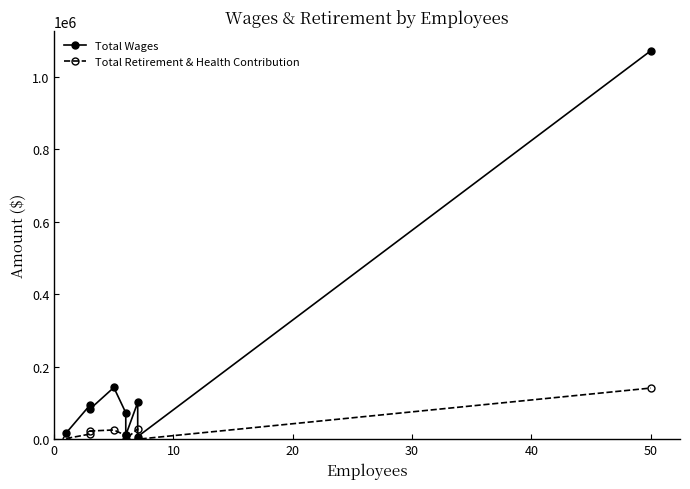

How many distinct data groups are displayed?

2